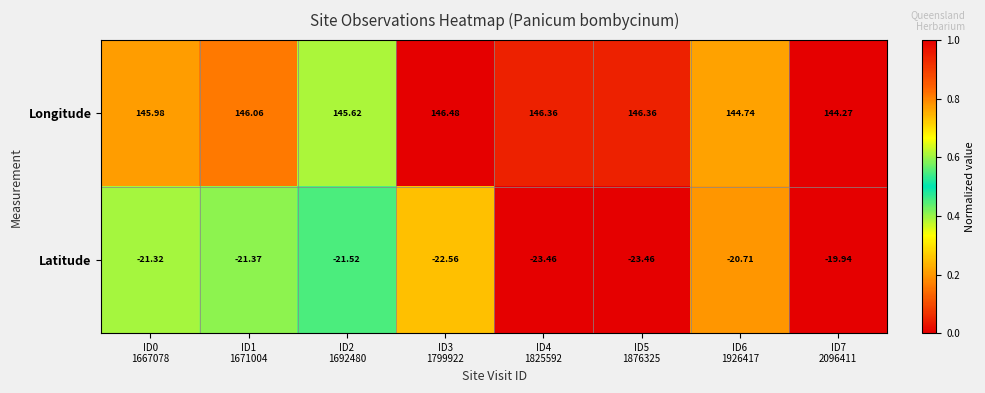

Rank the series by their maximum value, from lowest to highest.

Latitude, Longitude